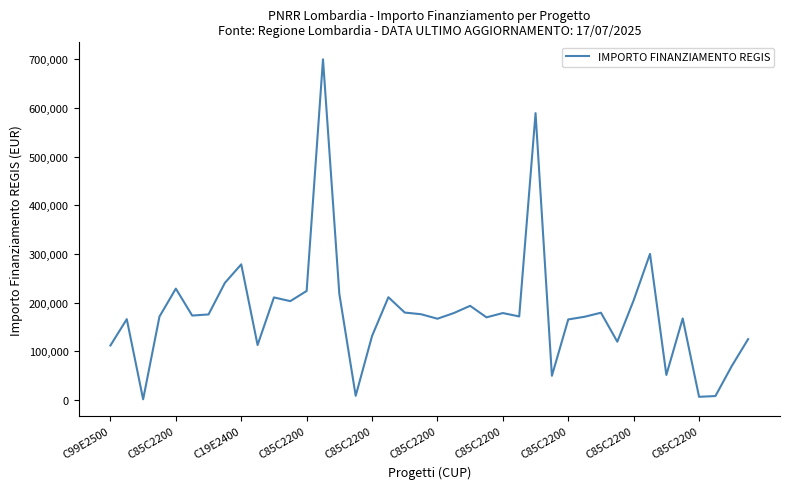

Does the chart have visible grid lines?

No